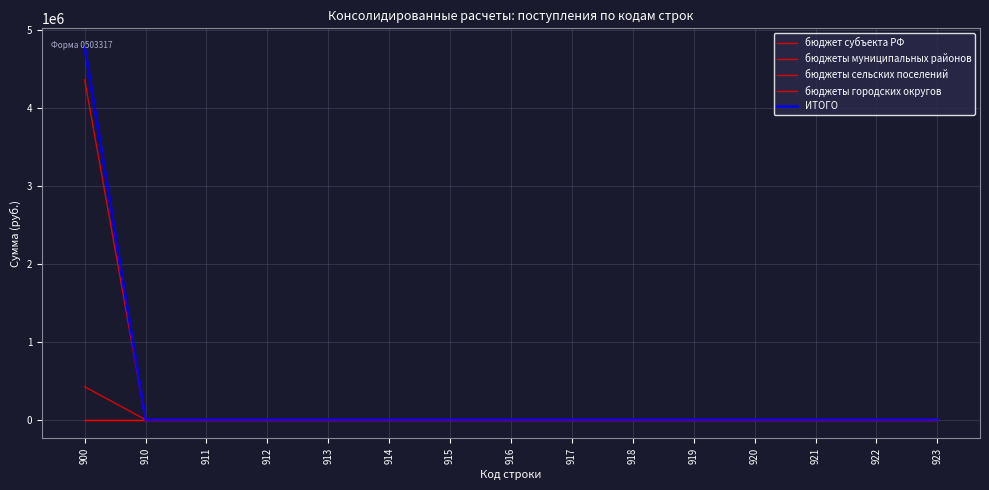

How many lines are shown in the chart?

5